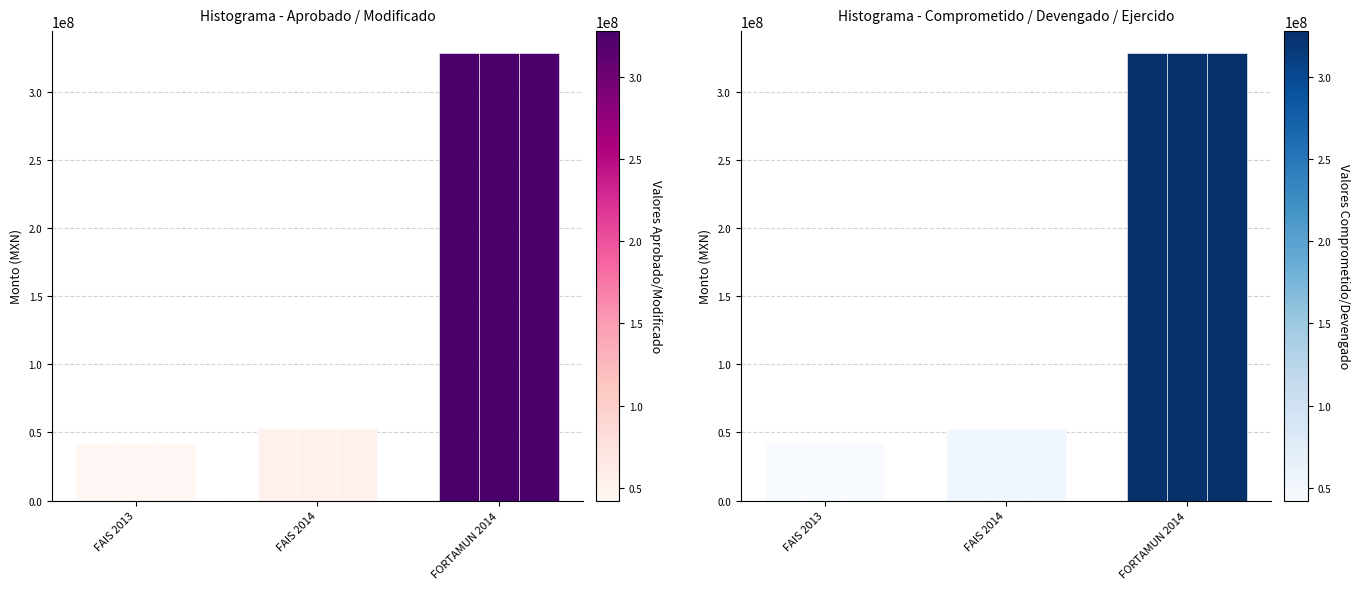

List the labels in order of Ejercido value, smallest first.

FAIS 2013, FAIS 2014, FORTAMUN 2014